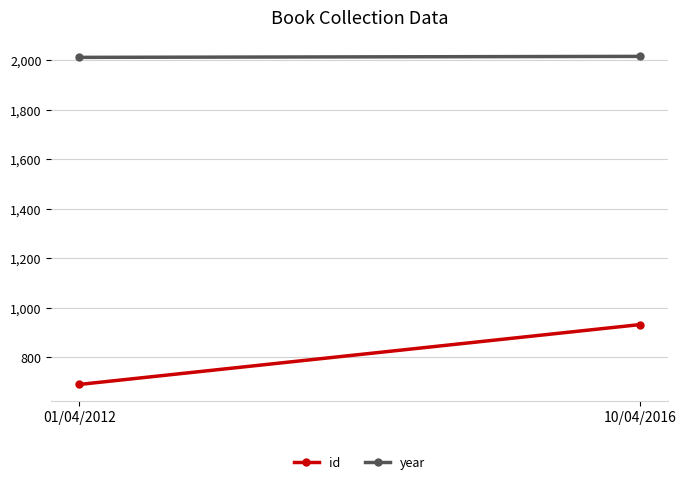

Read the id value at 01/04/2012.

689